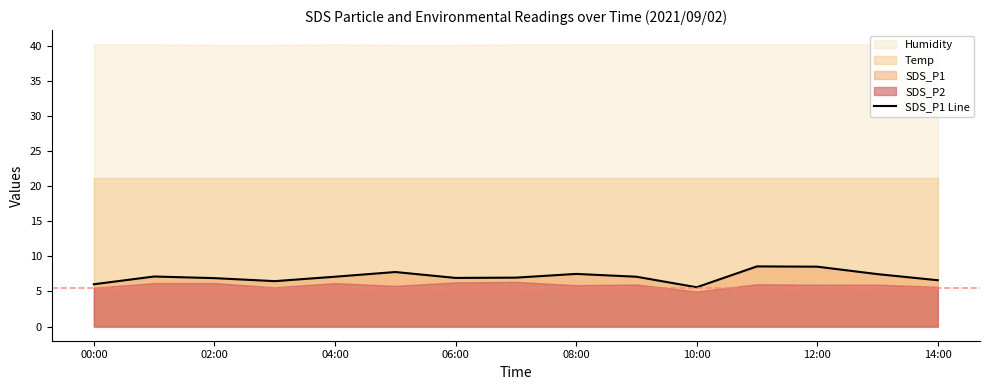

True or false: the data has more than 0 interior local peaks.

True